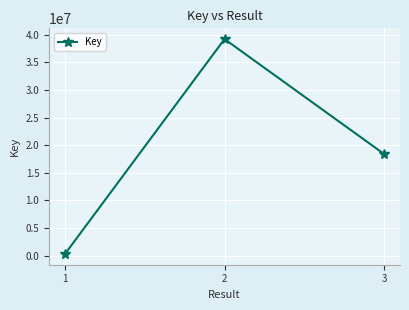

List the labels in order of value, smallest first.

1, 3, 2